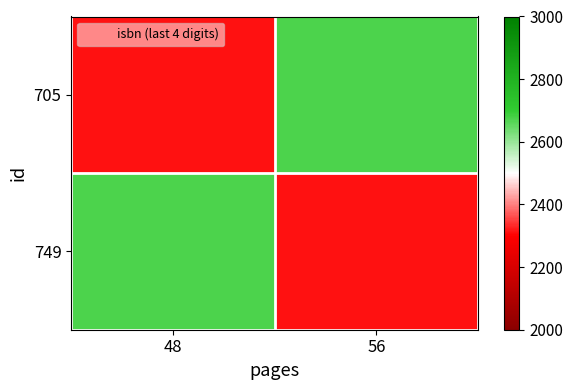

At how many categories does at least one series exceed 2475?

2